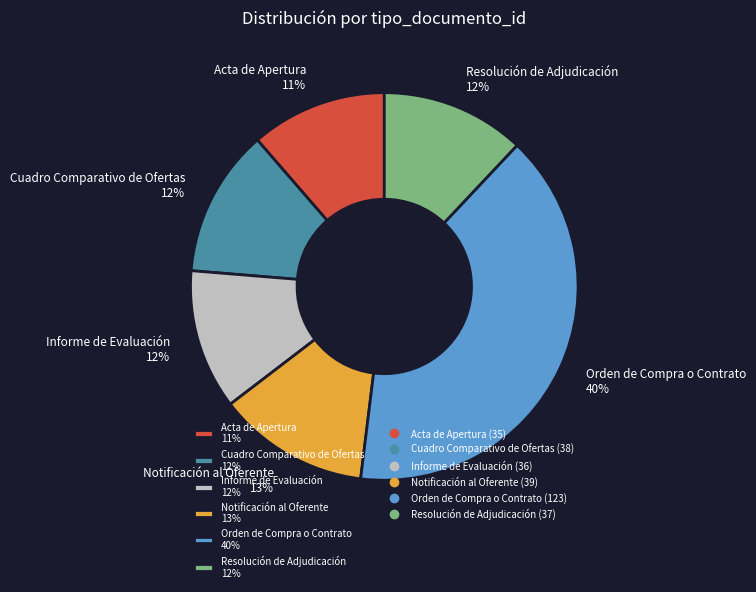

To the nearest percent, what portion does Informe de Evaluación represent?

12%